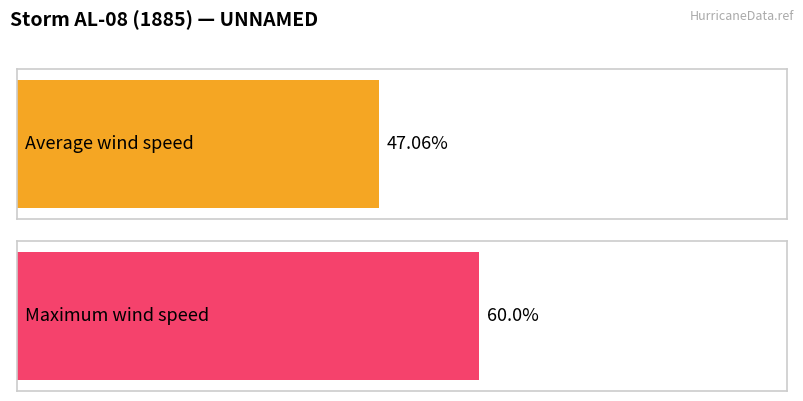

Are the bars horizontal?

Yes